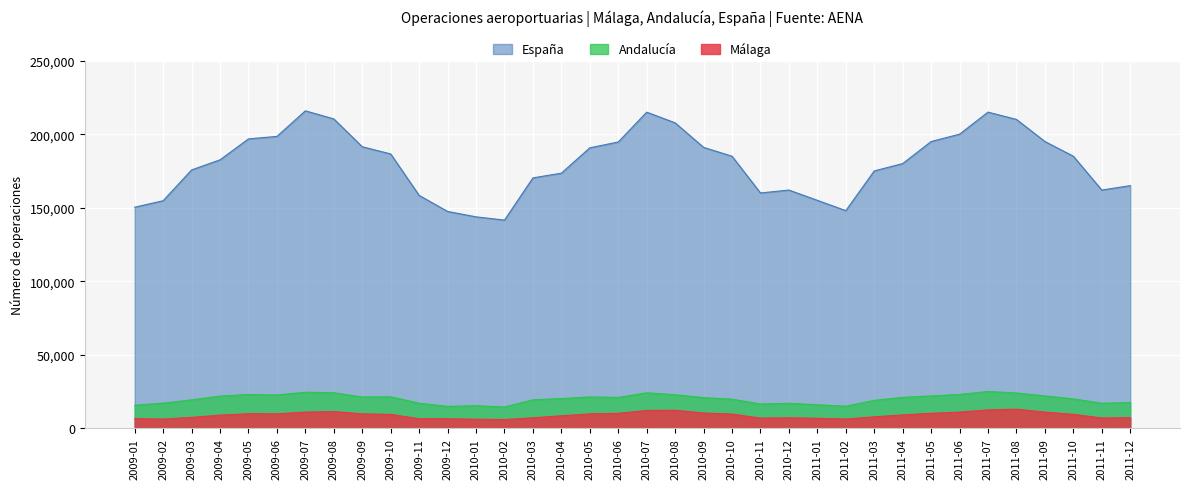

At which category does the chart reach its peak across all series?

2009-07